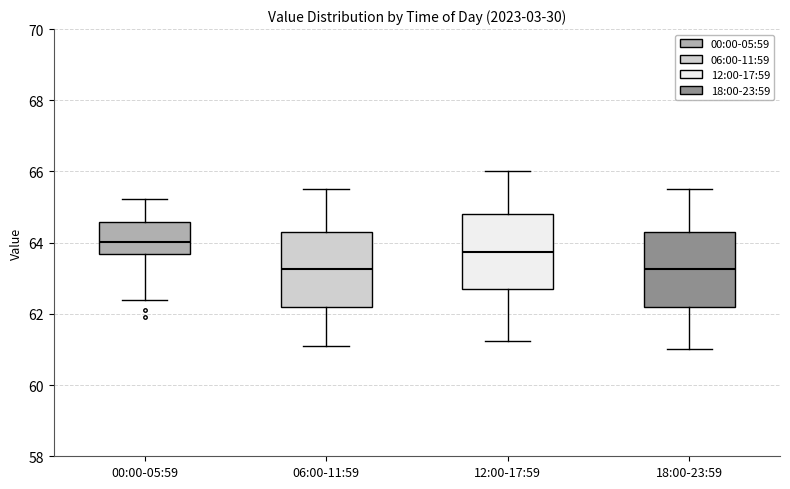

Reading left to right, read every box against the y-axis: the position of its median line, the range the box covers, and the ends of its whiskers. The values are not printed on the chart, so give them approximately, as read against the axis.

00:00-05:59: median 64.0, box 63.6 to 64.6, whiskers 62.4 to 65.2
06:00-11:59: median 63.2, box 62.2 to 64.4, whiskers 61.2 to 65.6
12:00-17:59: median 63.8, box 62.6 to 64.8, whiskers 61.2 to 66.0
18:00-23:59: median 63.2, box 62.2 to 64.4, whiskers 61.0 to 65.6